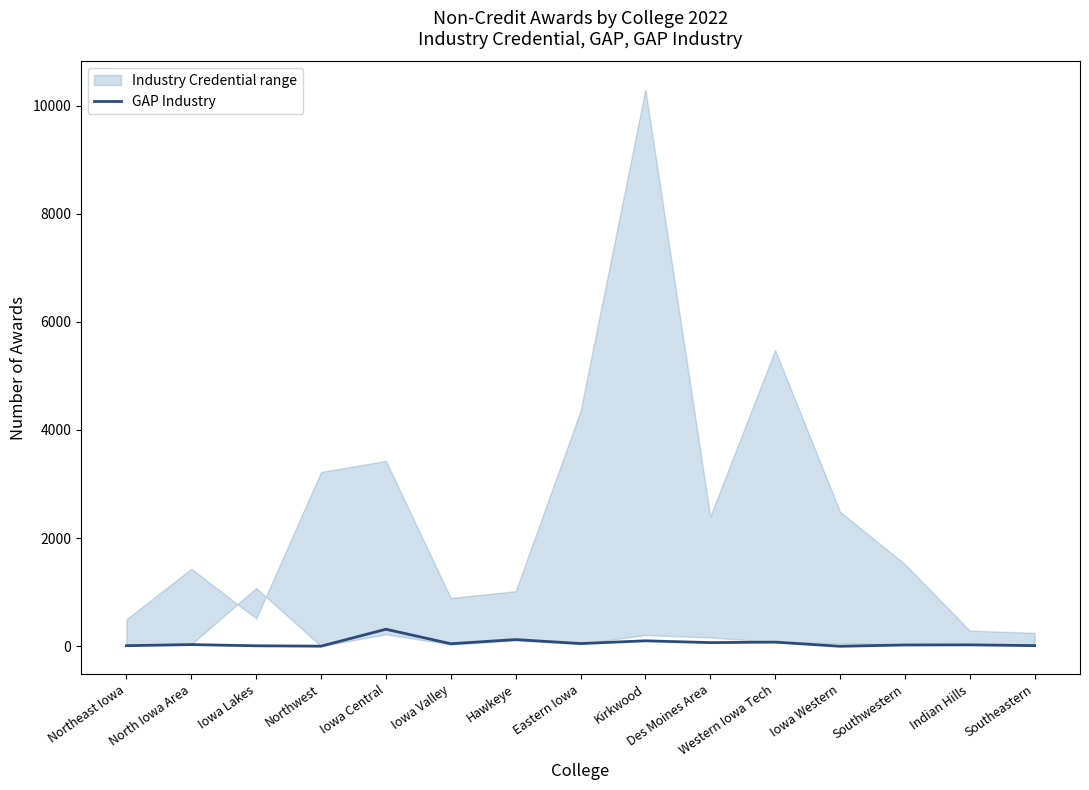

What is the highest value of the GAP Industry series?

315